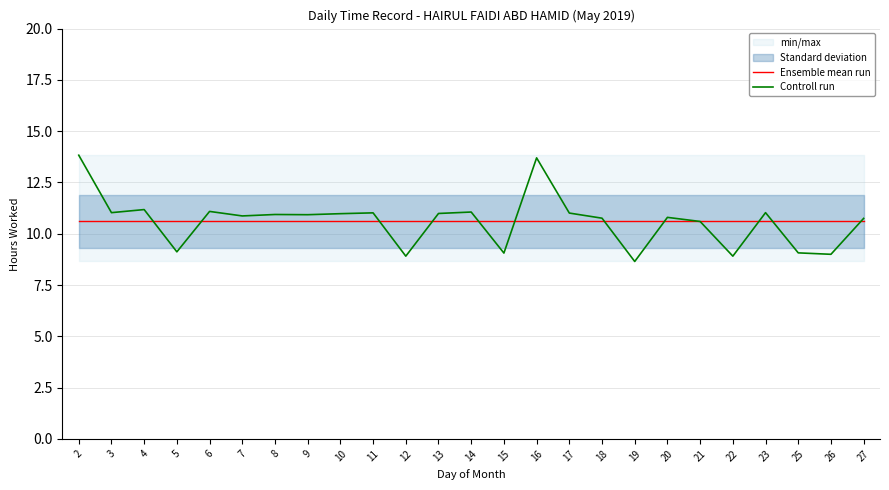

At which label is Ensemble mean run closest to 10?

2